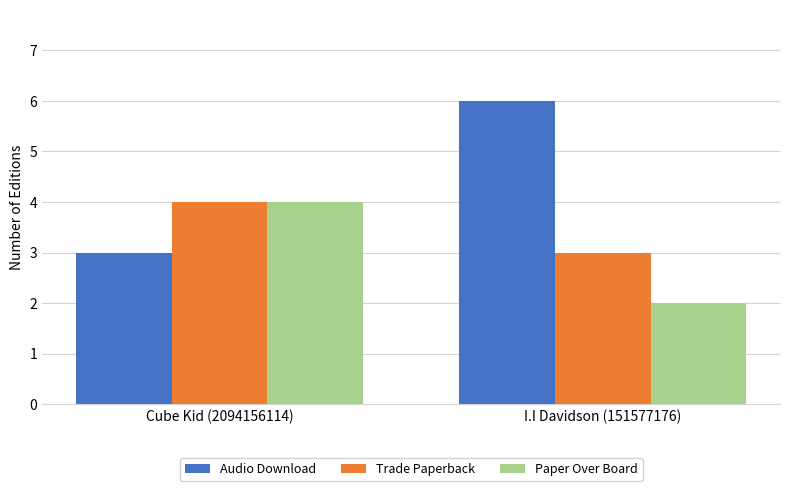

Which series has the largest range (max minus min)?

Audio Download